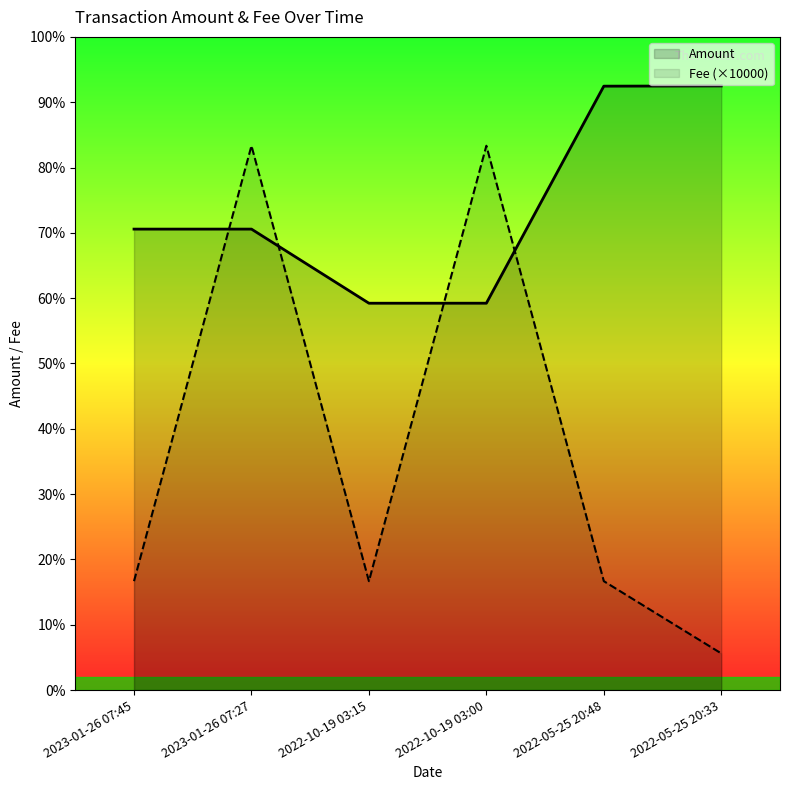

Reading right to left, what are all the values shown in this chart?

Amount: 2774.8	2773.7	1776.8	1776.7	2117.1	2117.1
Fee (×10000): 168.1	500.0	2500.0	500.0	2500.0	500.0